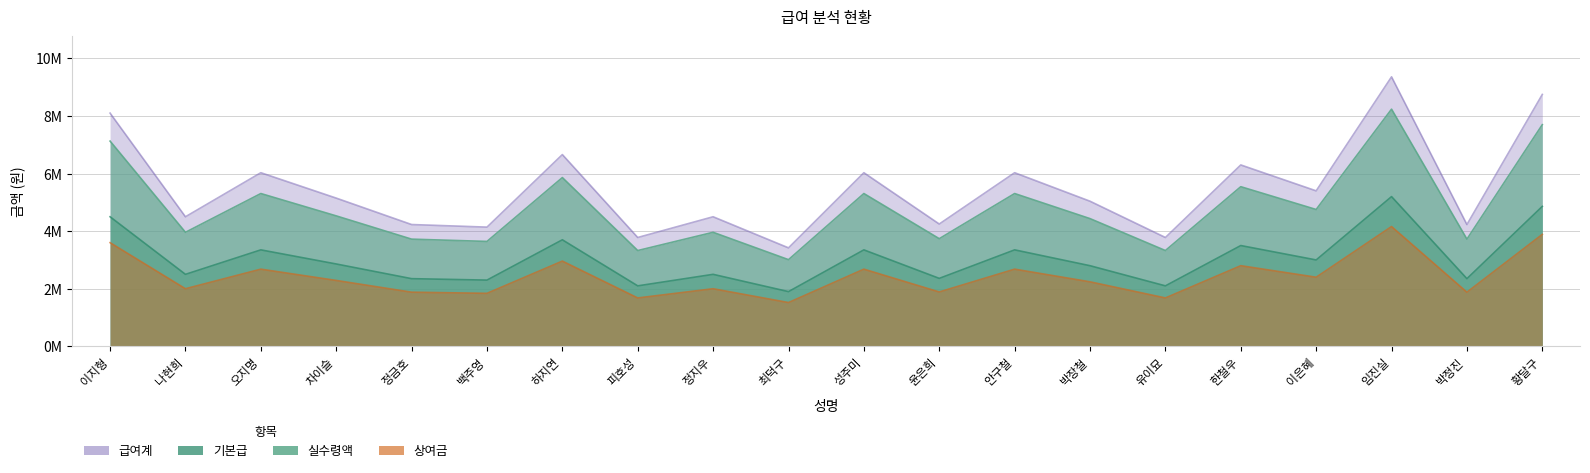

How many data points does each series have?

20